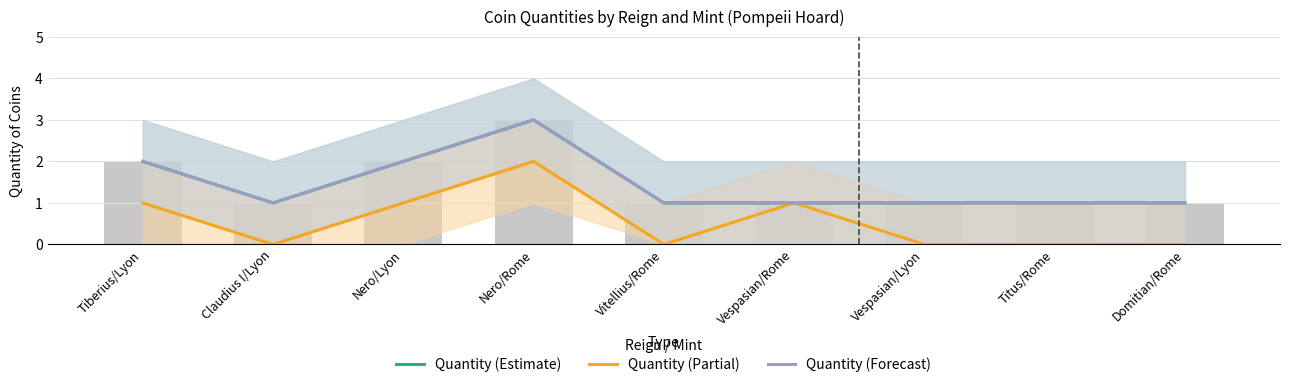

Which has a higher value, Vespasian/Lyon or Titus/Rome?

Vespasian/Lyon